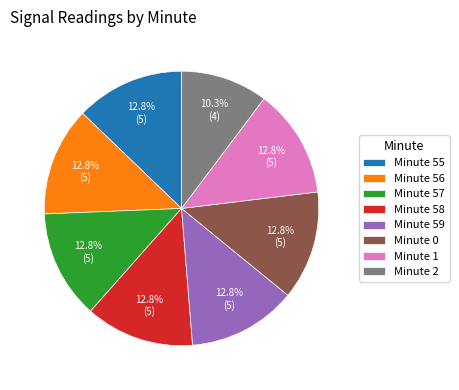

Which slice is the smallest?

Minute 2